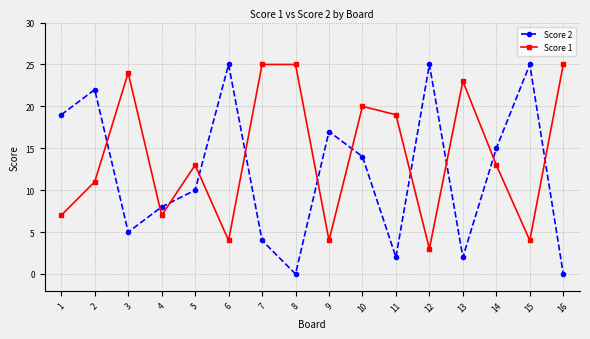

Read the Score 1 value at 10, to the nearest 5.

20